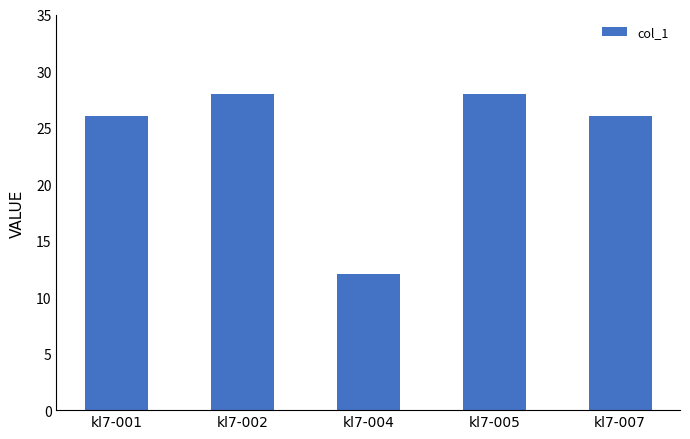

What value does the data have at kl7-001, to the nearest 5?

25